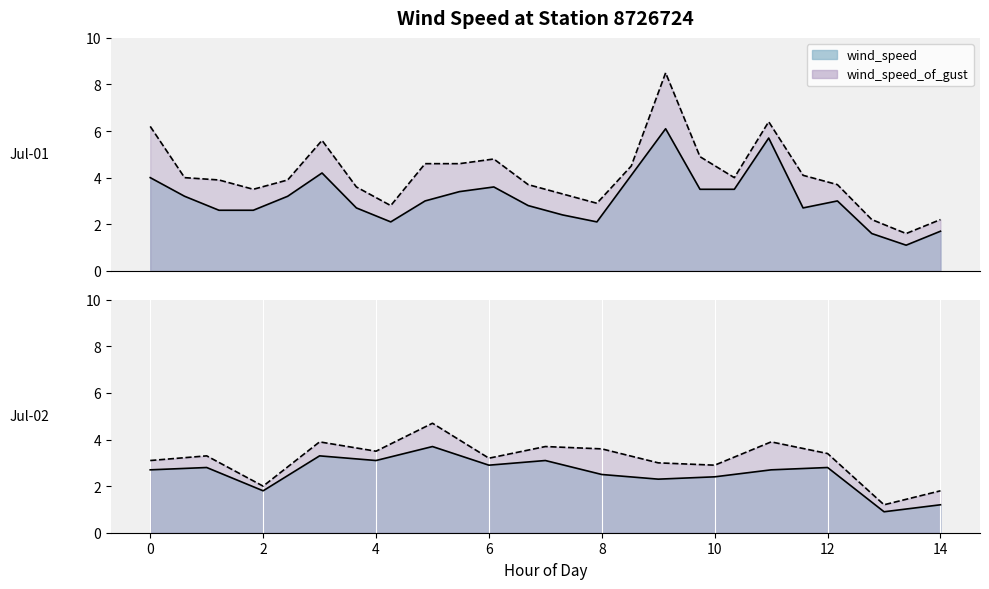

What is the spread (max minus min) of values at 19?

1.4